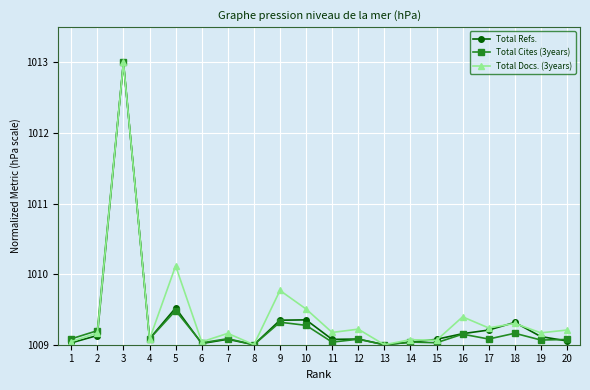

The value of Total Cites (3years) at 4 is 1009.1. True or false?

True